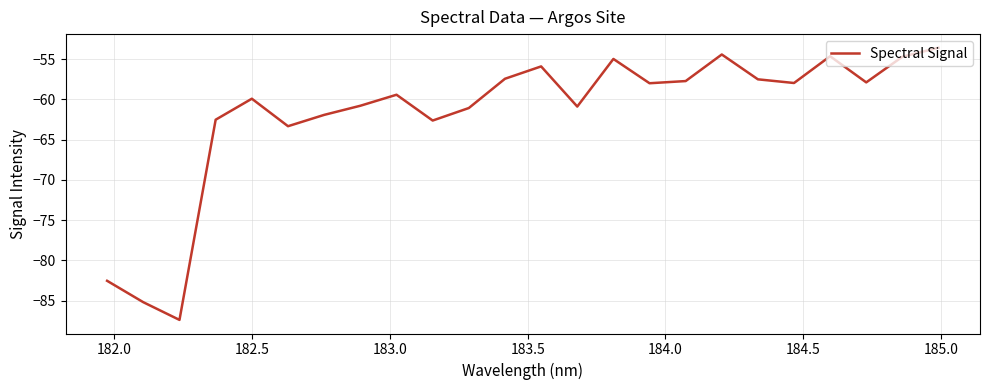

What is the maximum value shown in the chart?

-53.6